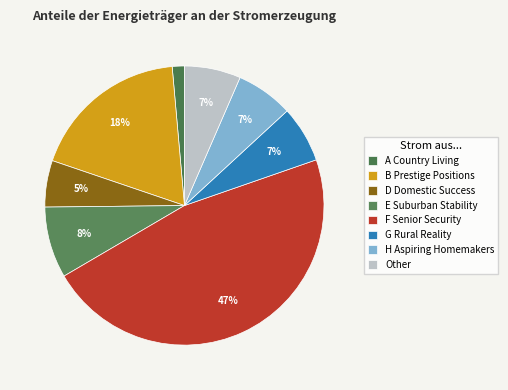

Is it true that E Suburban Stability is 20% of the pie?

False